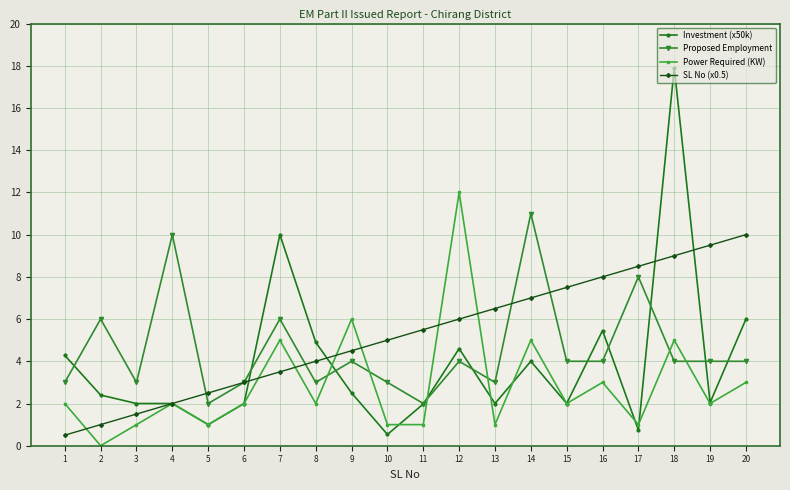

At which label does Power Required (KW) reach its peak?

12